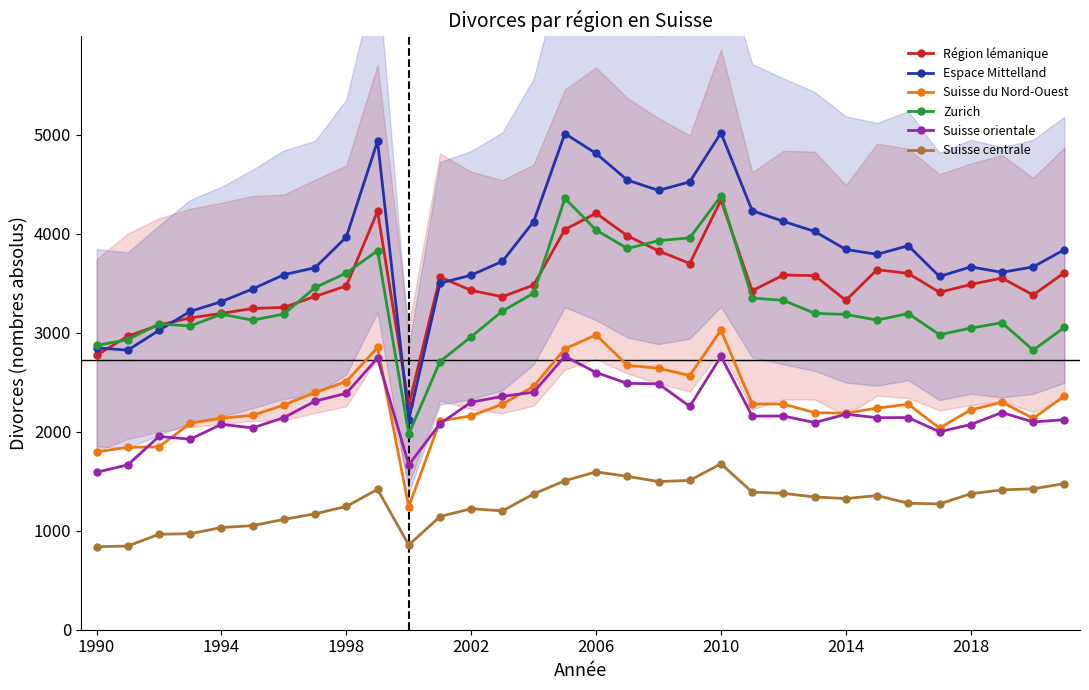

What is the highest value of the Zurich series?

4379